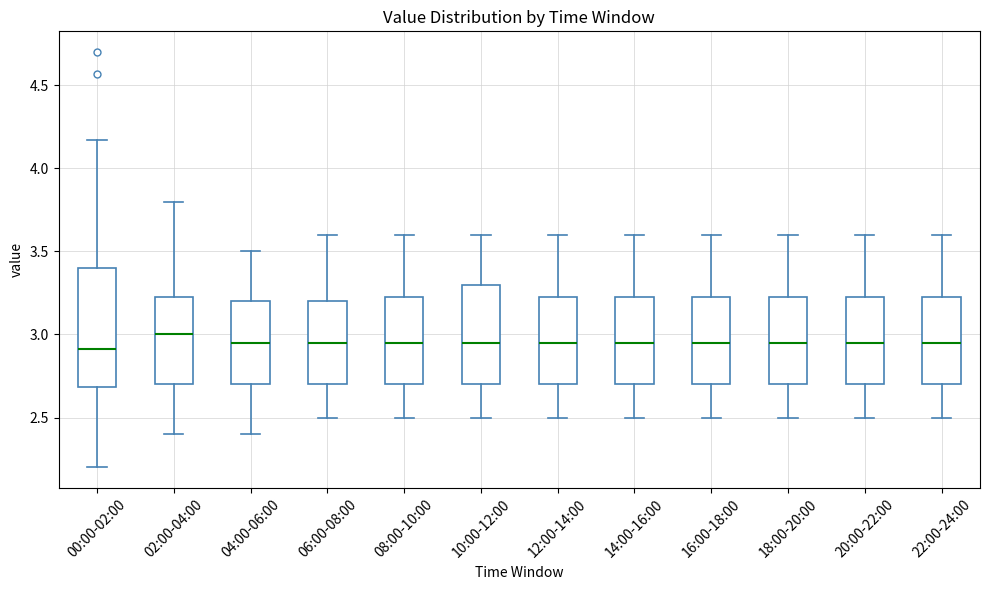

Which box is the tallest, from its lower edge to its upper edge?

00:00-02:00